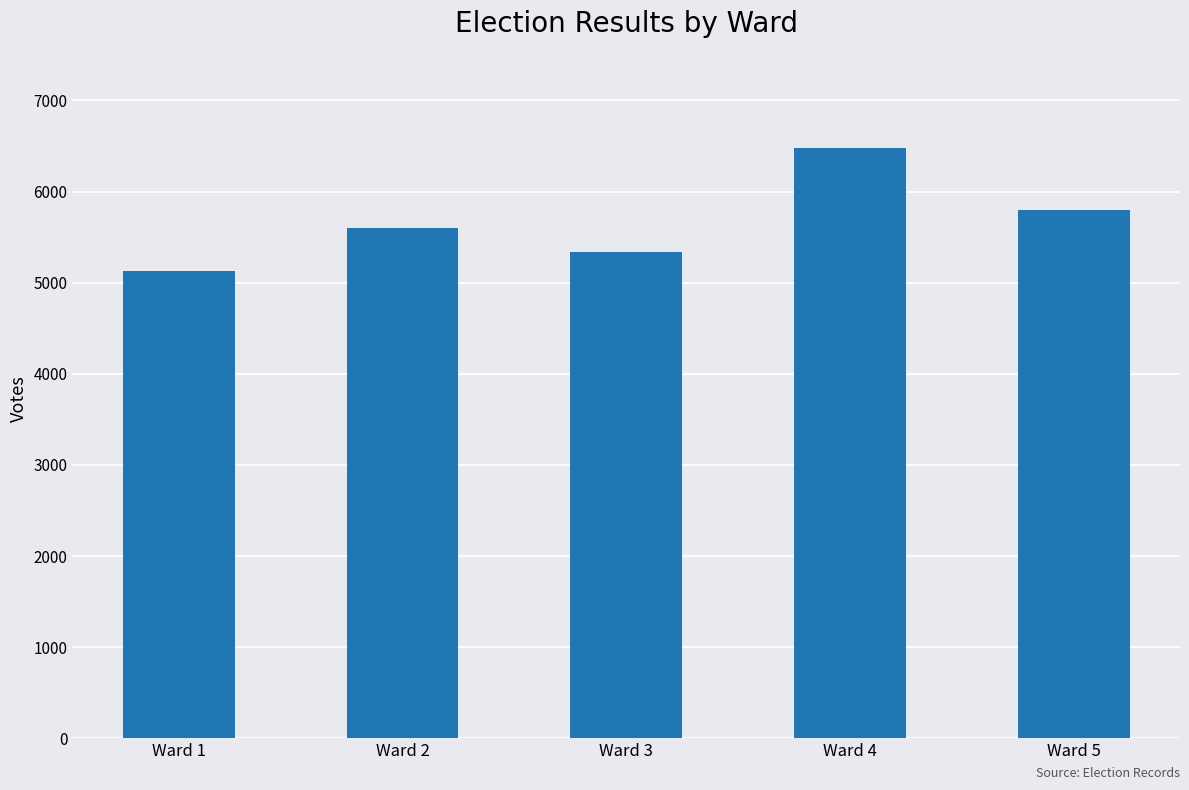

What is the average value?

5669